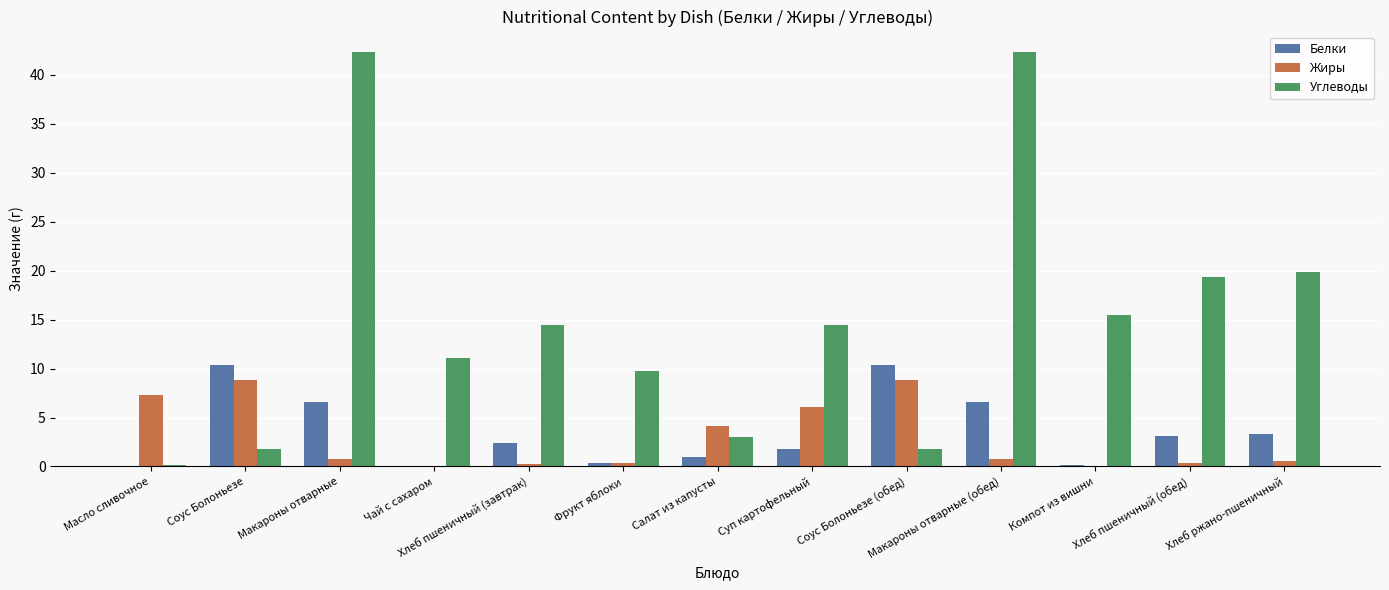

The Углеводы series shows 42.3 at Макароны отварные. True or false?

True